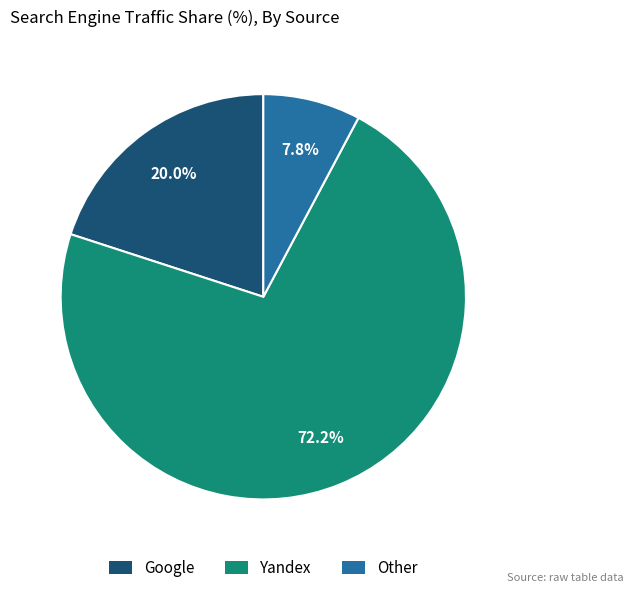

How much of the chart is everything except Google?

80.0%